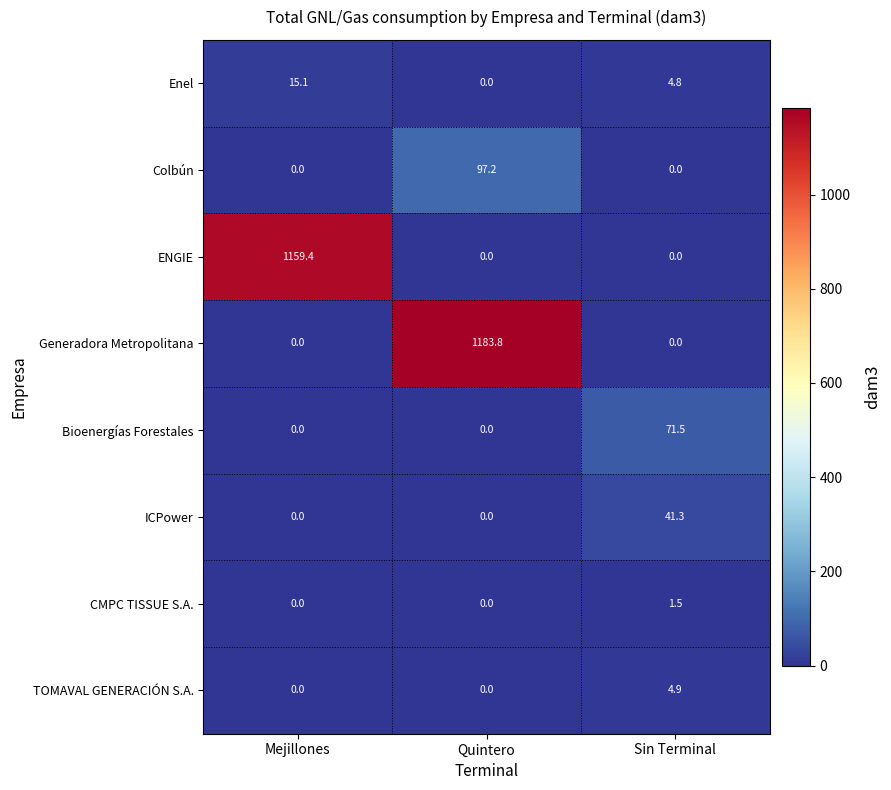

Which series changed the most between Quintero and Sin Terminal?

Generadora Metropolitana